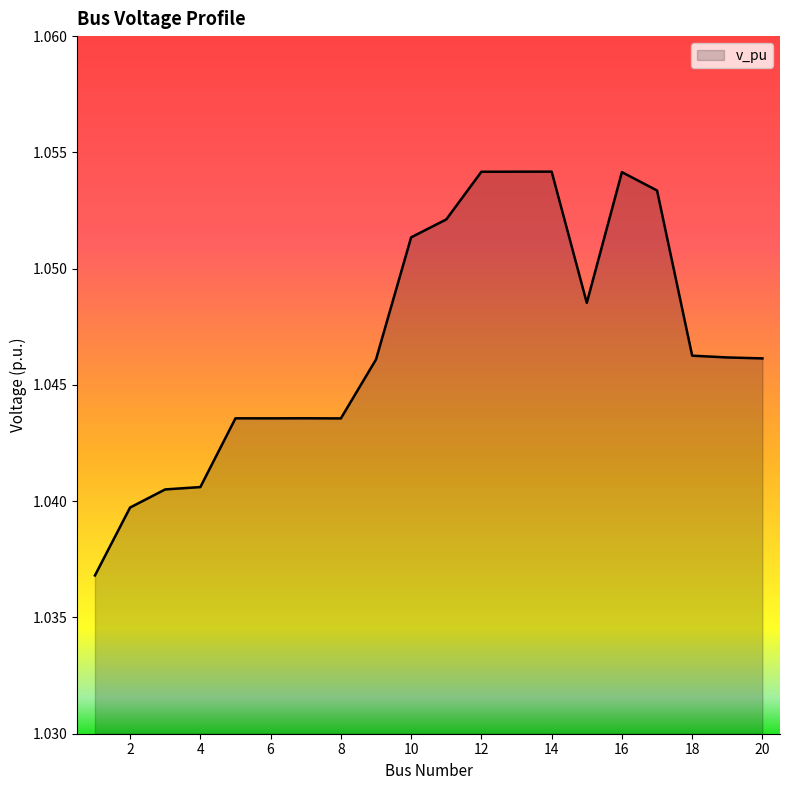

What is the average value?

1.0